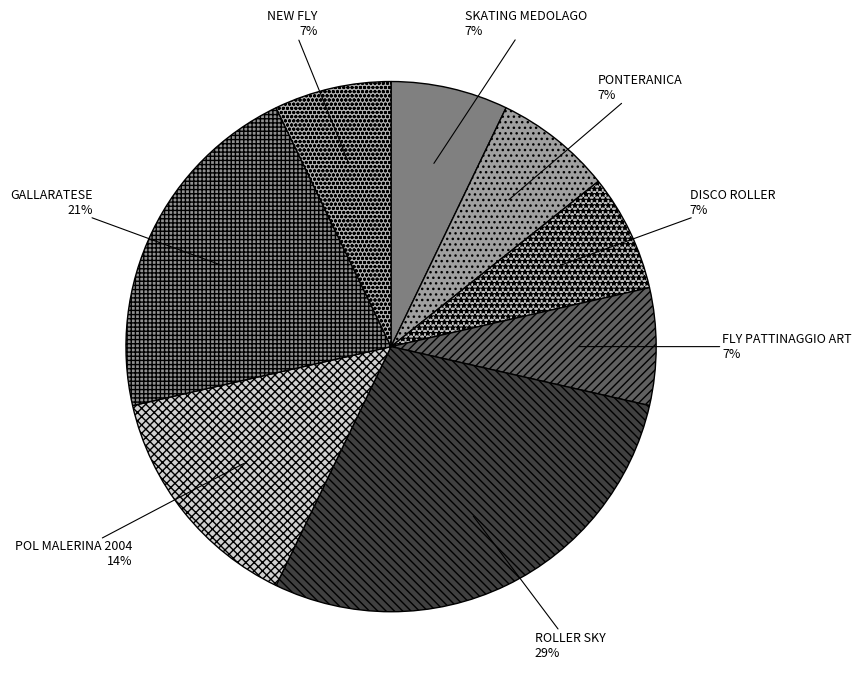

Approximately how many times larger is the value at PONTERANICA compared to GALLARATESE?

0.3